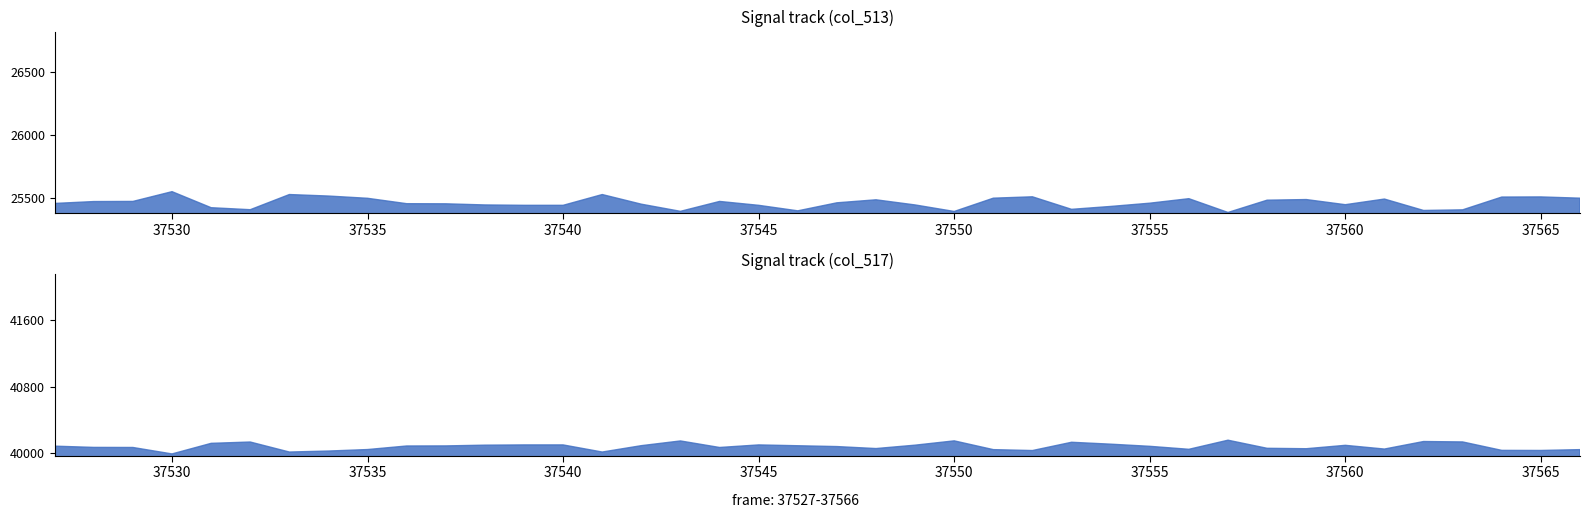

Which series has the largest range (max minus min)?

col_513